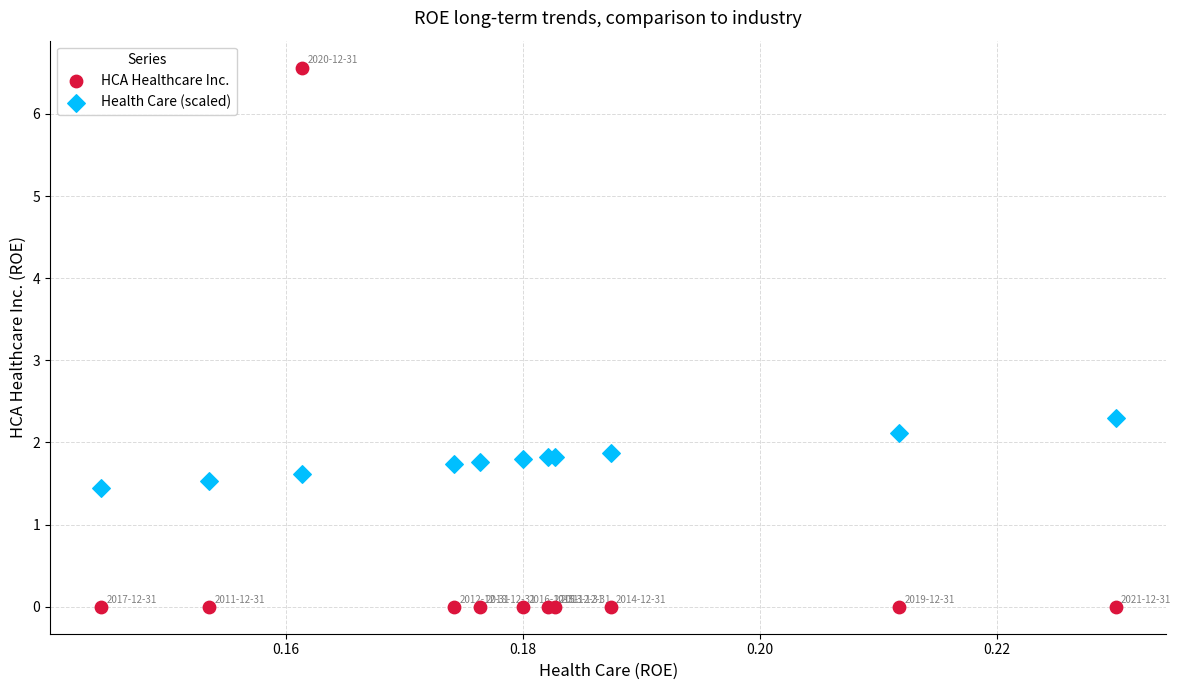

In the Health Care (scaled) series, what Y value is closest to 1?

1.4